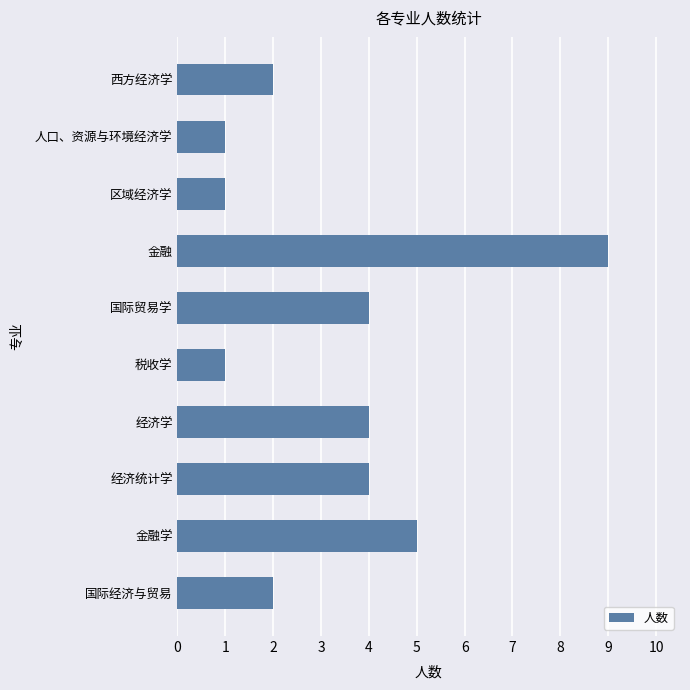

How many data points are less than 4?

5